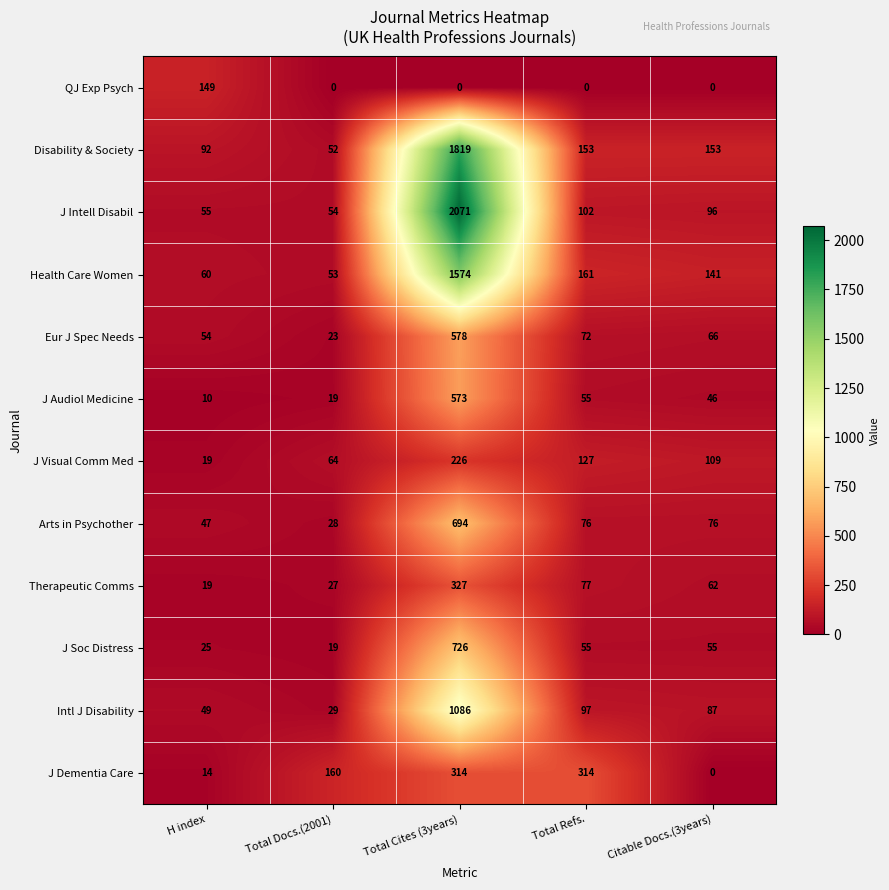

The value of J Intell Disabil at H index is 55. True or false?

True